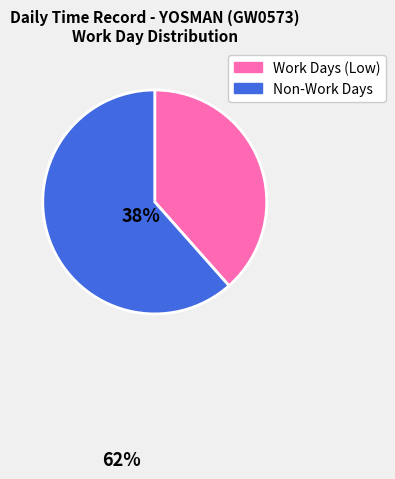

Does any single category account for the majority?

Yes